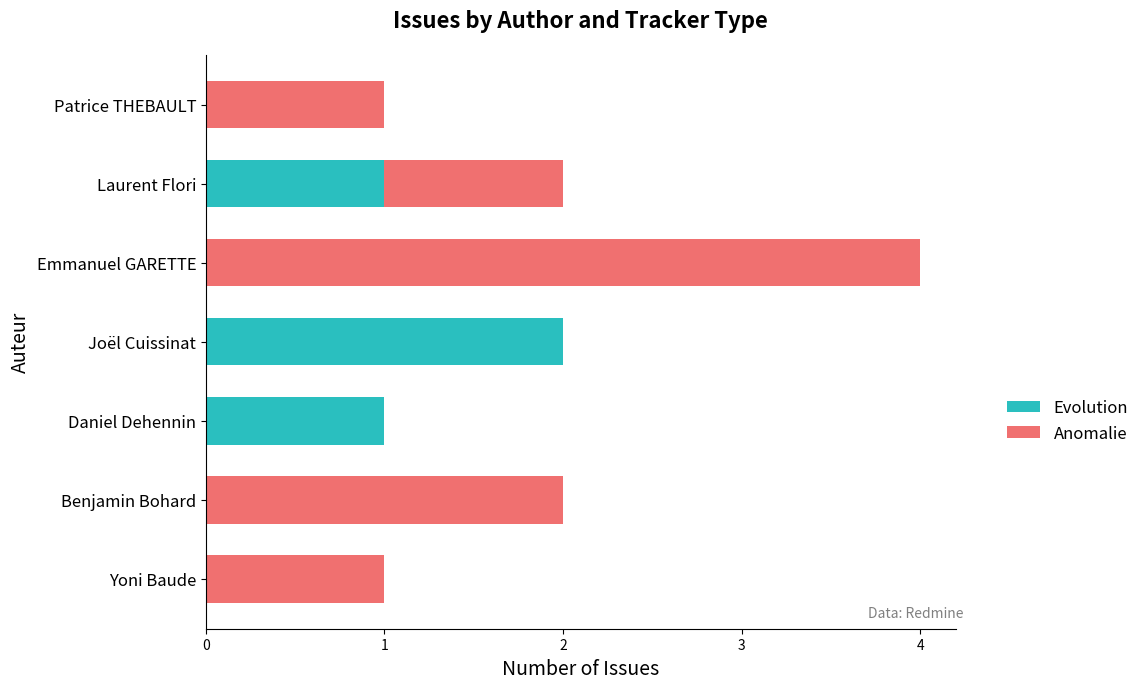

What is the highest value of the Evolution series?

2